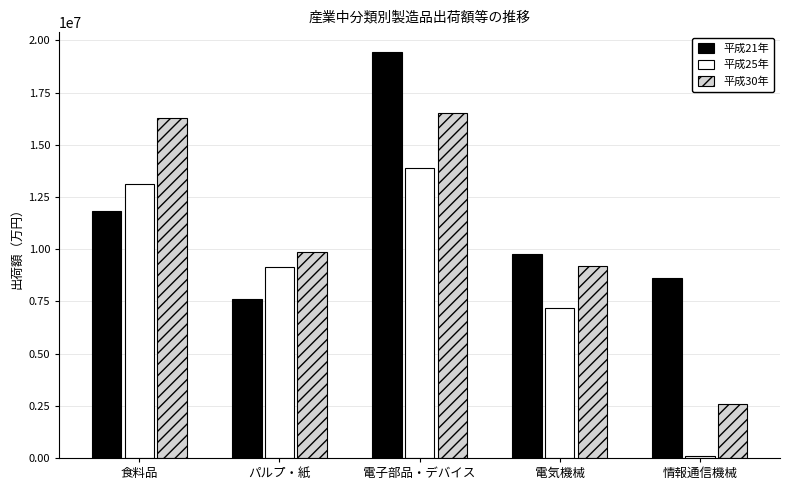

What is the approximate value of 平成25年 at 情報通信機械, to the nearest 10?

78850